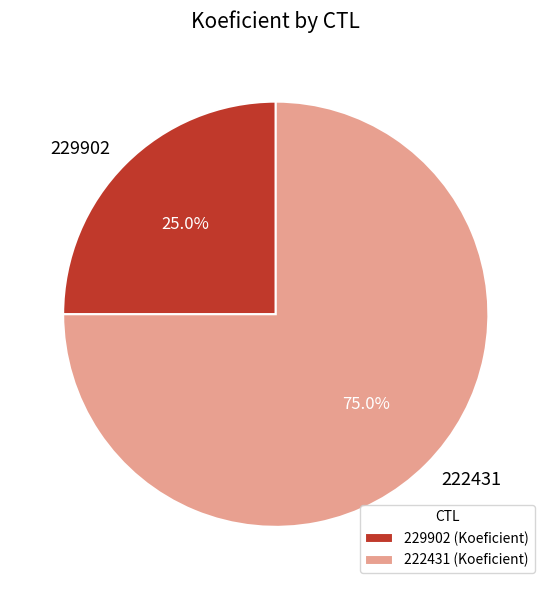

Which category accounts for the majority?

222431